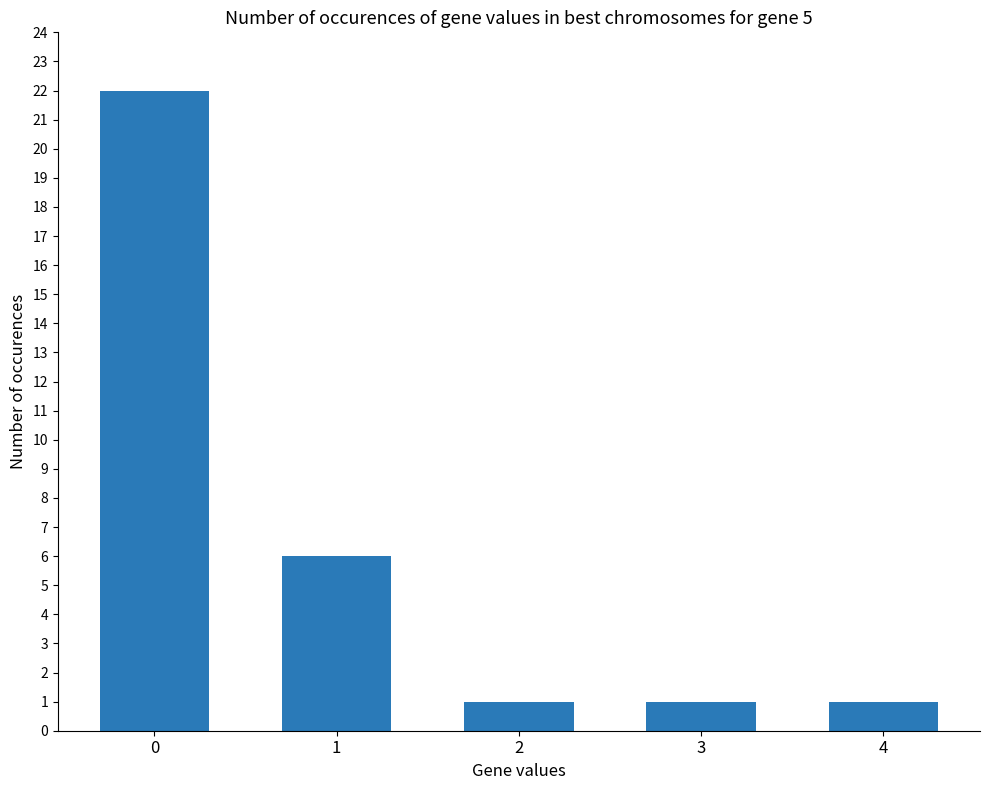

What is the sum of all values?

31